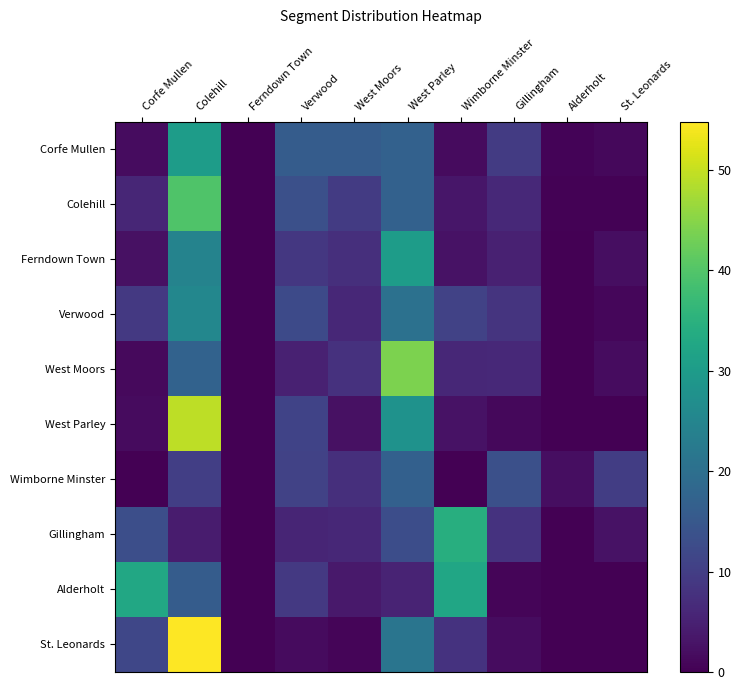

Rank the series at Verwood from highest to lowest value.

Corfe Mullen, Colehill, Verwood, West Parley, Wimborne Minster, Alderholt, Ferndown Town, Gillingham, West Moors, St. Leonards